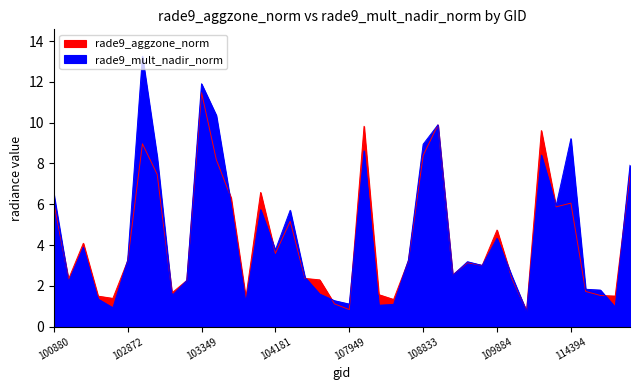

How many data points in rade9_mult_nadir_norm are above 3?

21